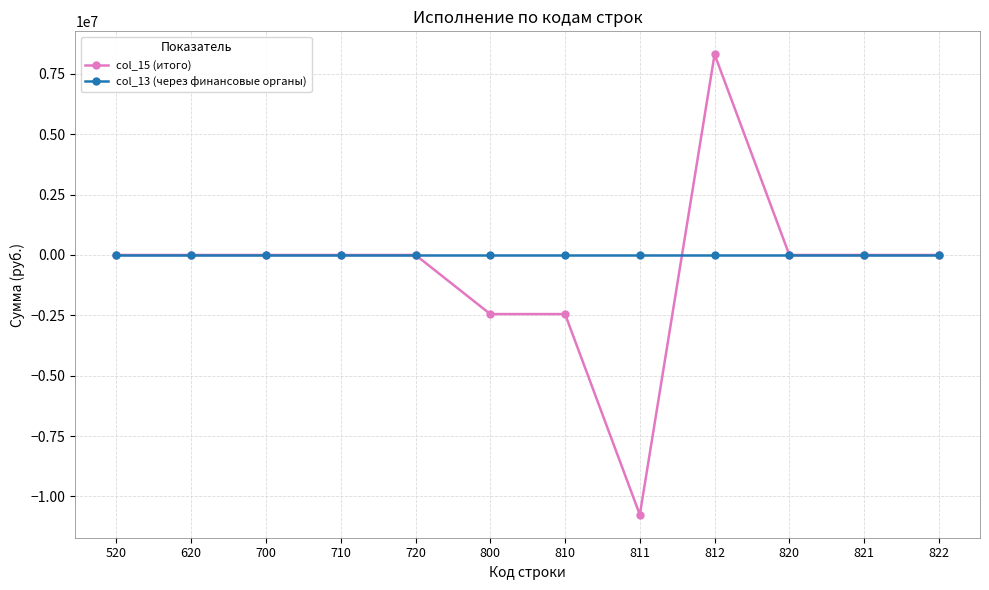

The col_15 (итого) series shows 10888793.0 at 812. True or false?

False